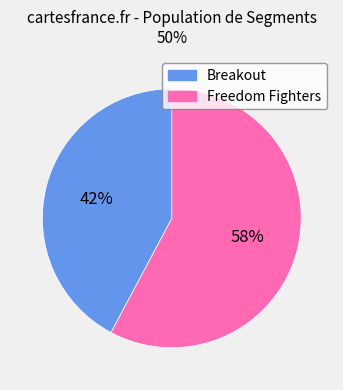

The Freedom Fighters slice represents 51% of the pie. True or false?

False